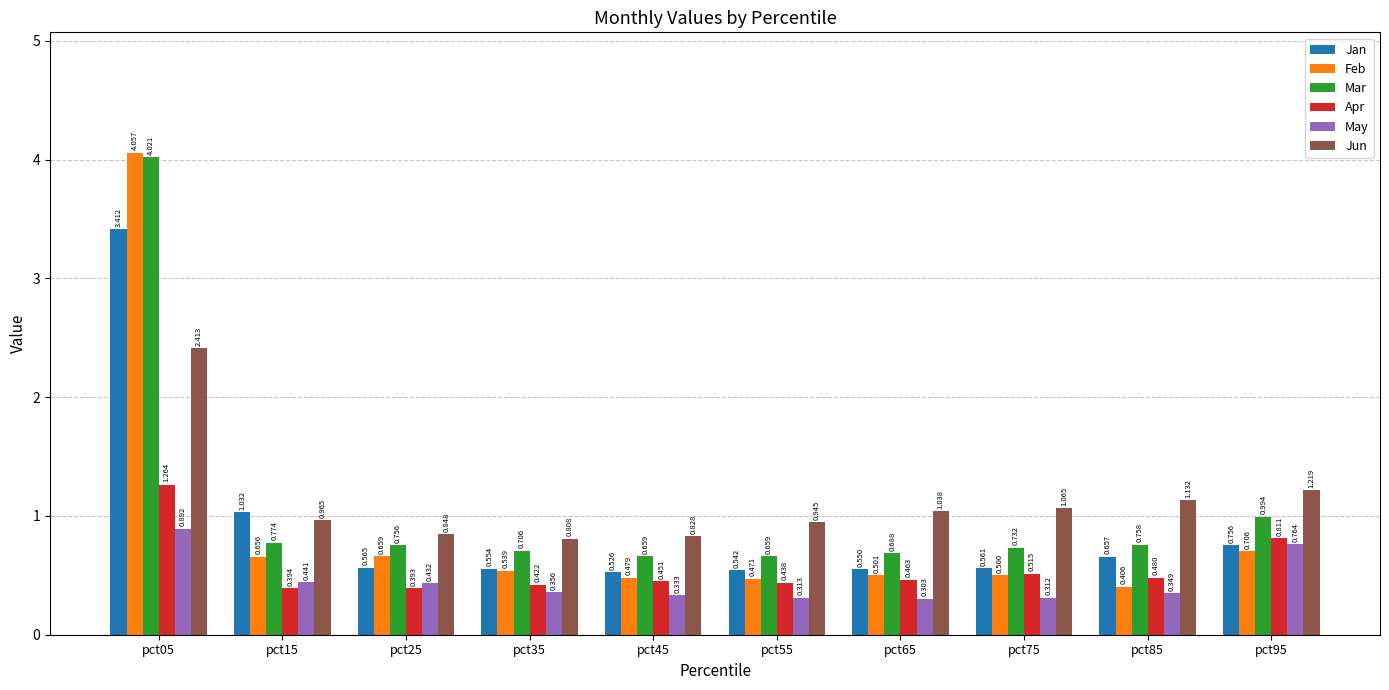

Count the number of categories in the chart.

10